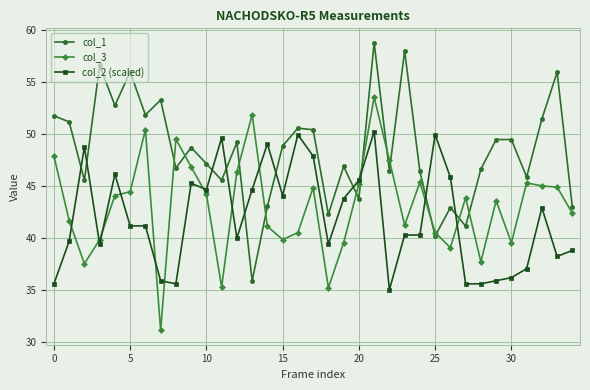

True or false: col_1 has more than 2 interior local peaks.

True